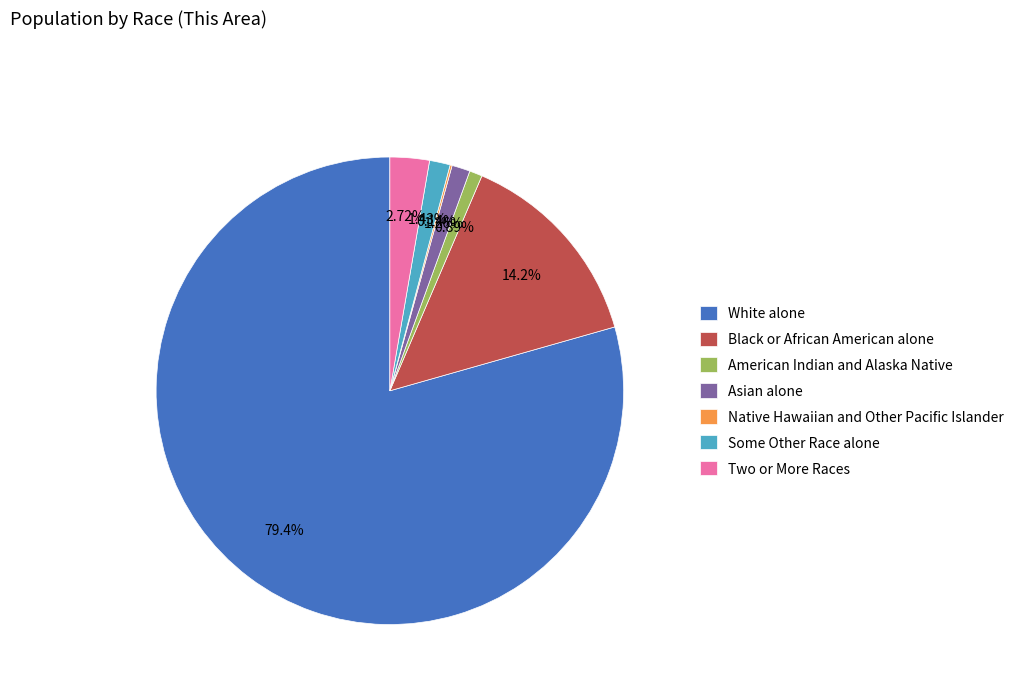

Does White alone account for over 50% of the chart?

Yes